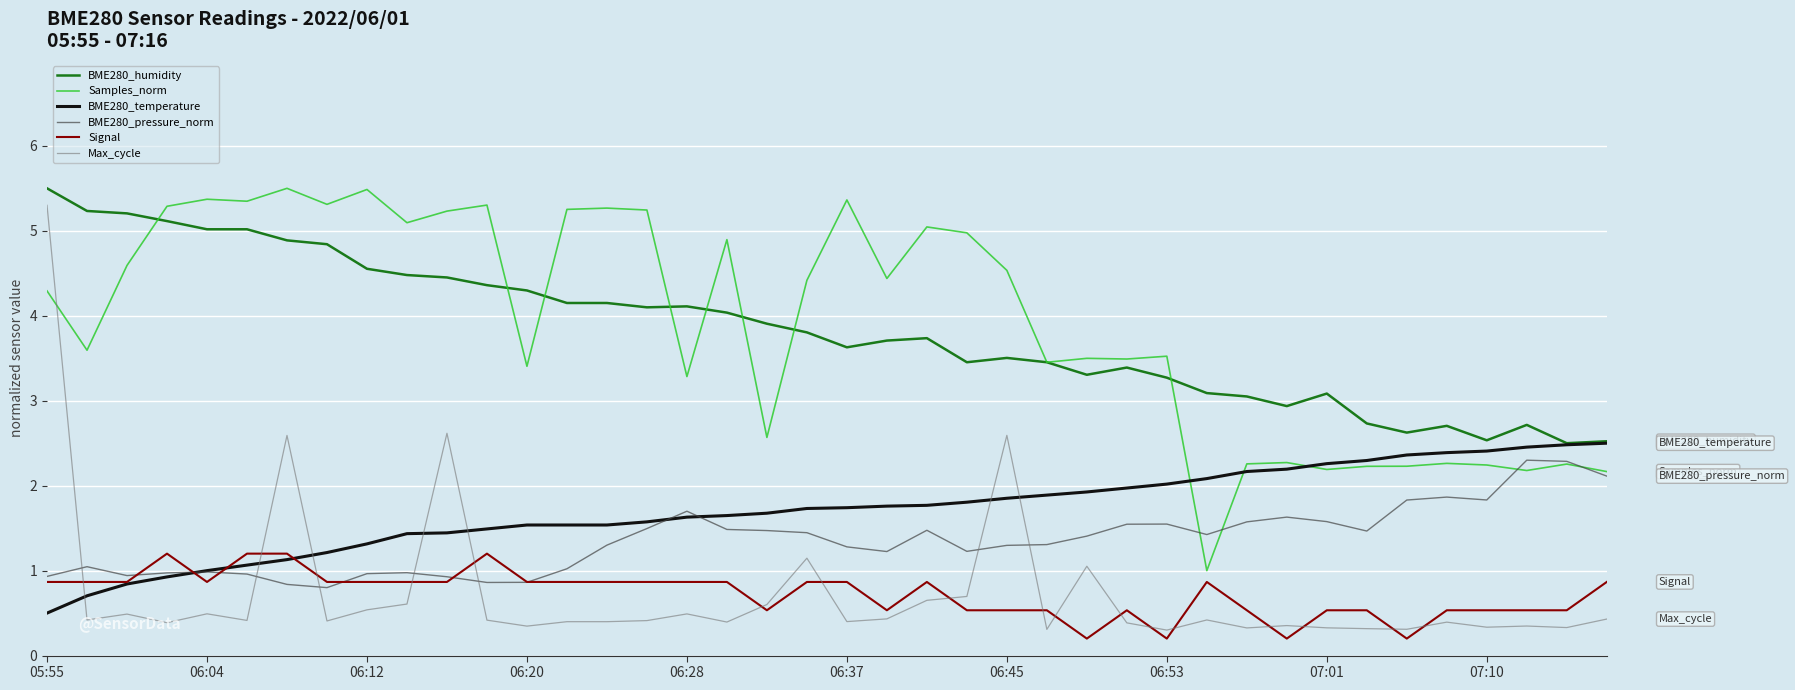

True or false: BME280_humidity and Signal intersect in this chart.

False